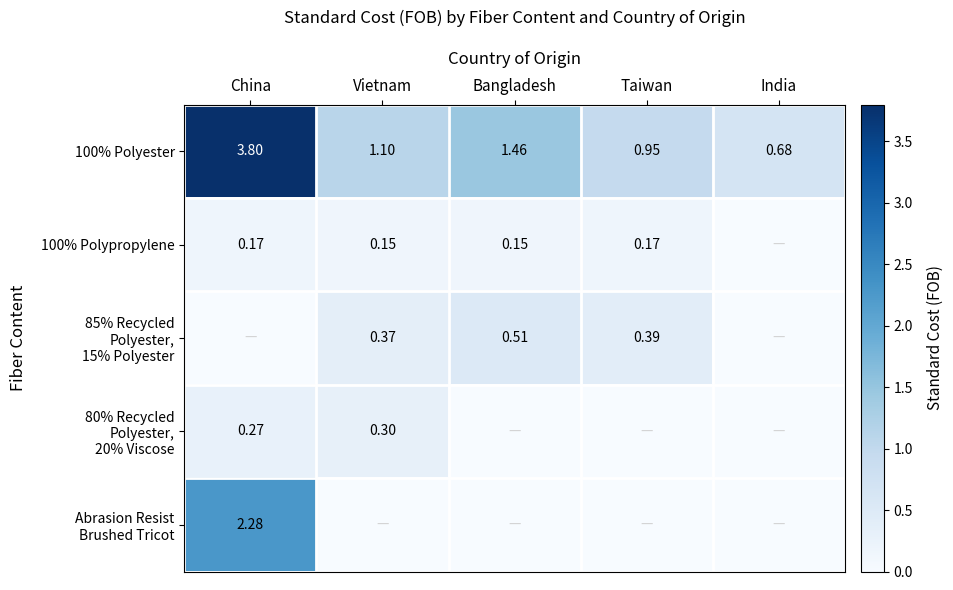

What is the maximum value shown in the chart?

3.8